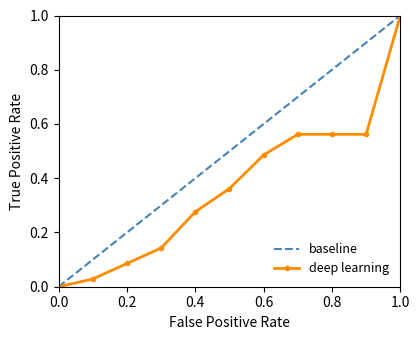

The value of baseline at 0.0 is 0.5. True or false?

False